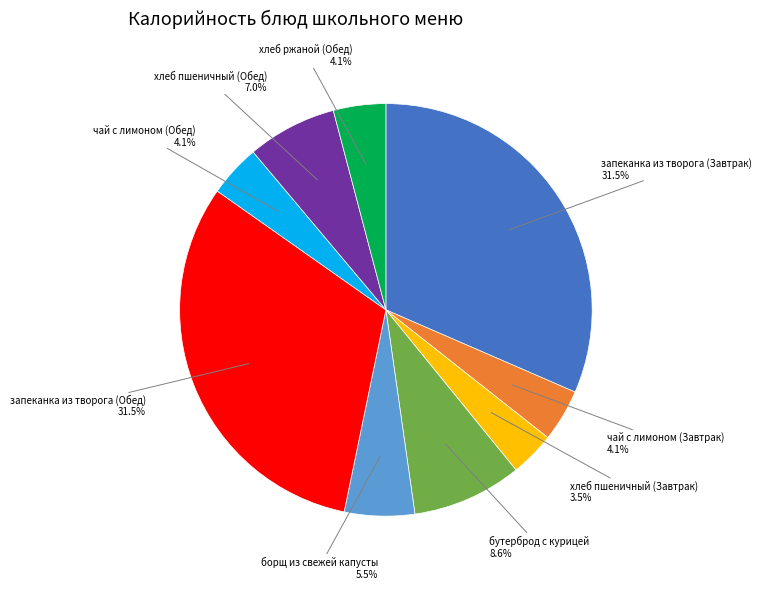

To the nearest percent, what is the difference between the чай с лимоном (Завтрак) and хлеб пшеничный (Завтрак) slice percentages?

1%